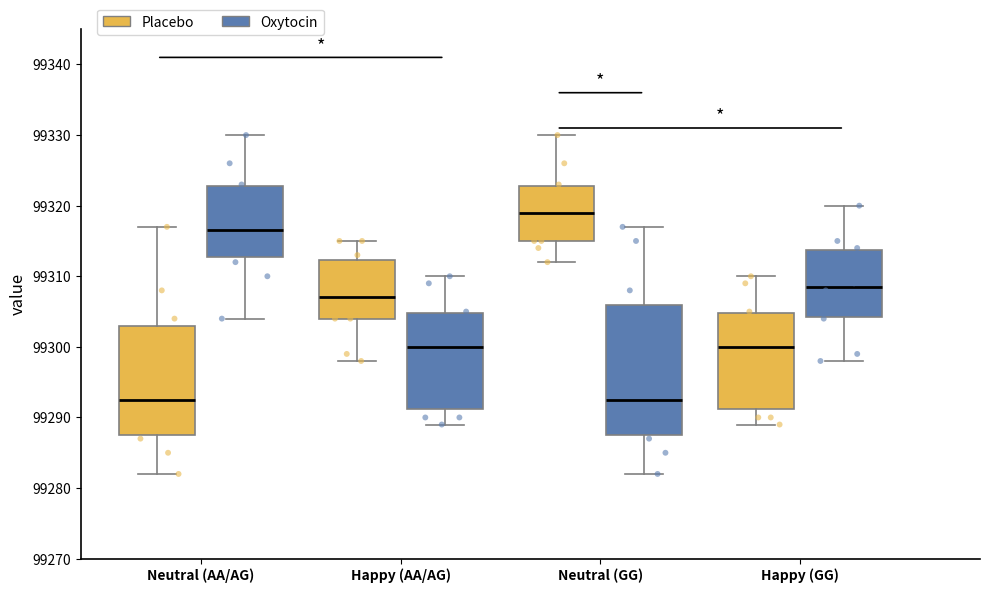

Which box is the tallest, from its lower edge to its upper edge?

Neutral (GG) (Oxytocin)